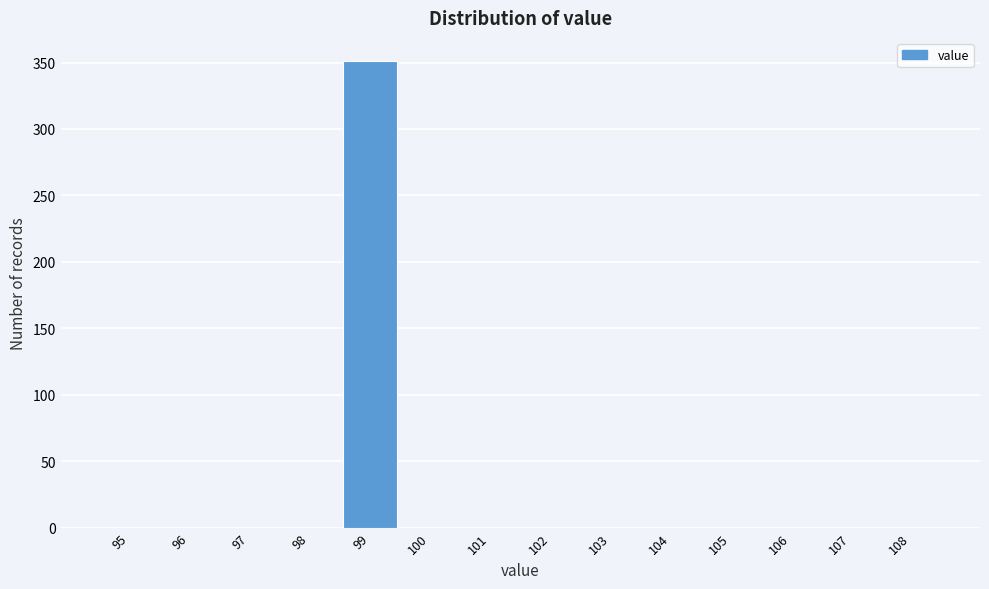

Reading left to right, transcribe all the data shown in this chart.

95=0	96=0	97=0	98=0	99=351	100=0	101=0	102=0	103=0	104=0	105=0	106=0	107=0	108=0